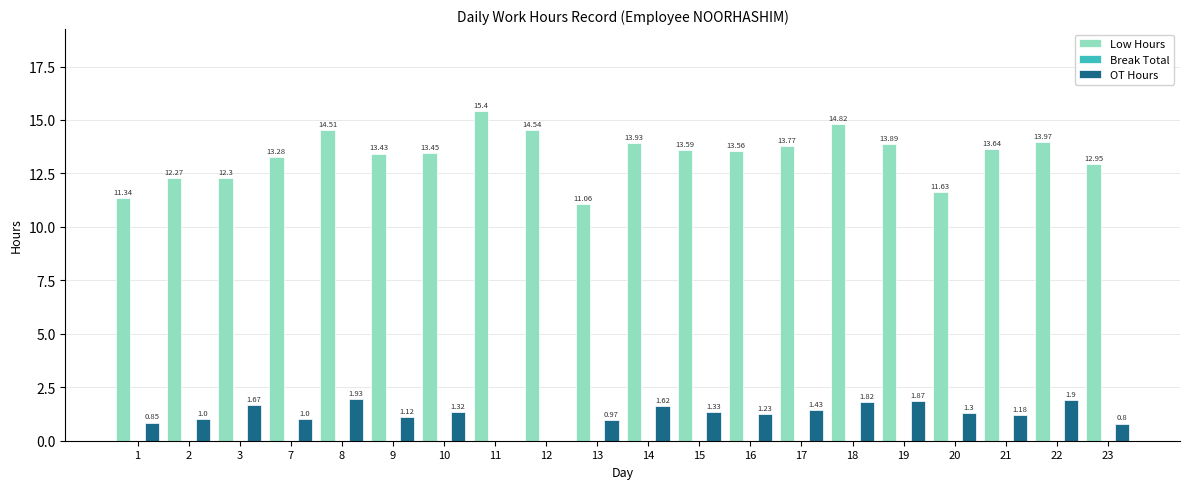

What is the sum of the Low Hours values at 18 and 7?

28.1